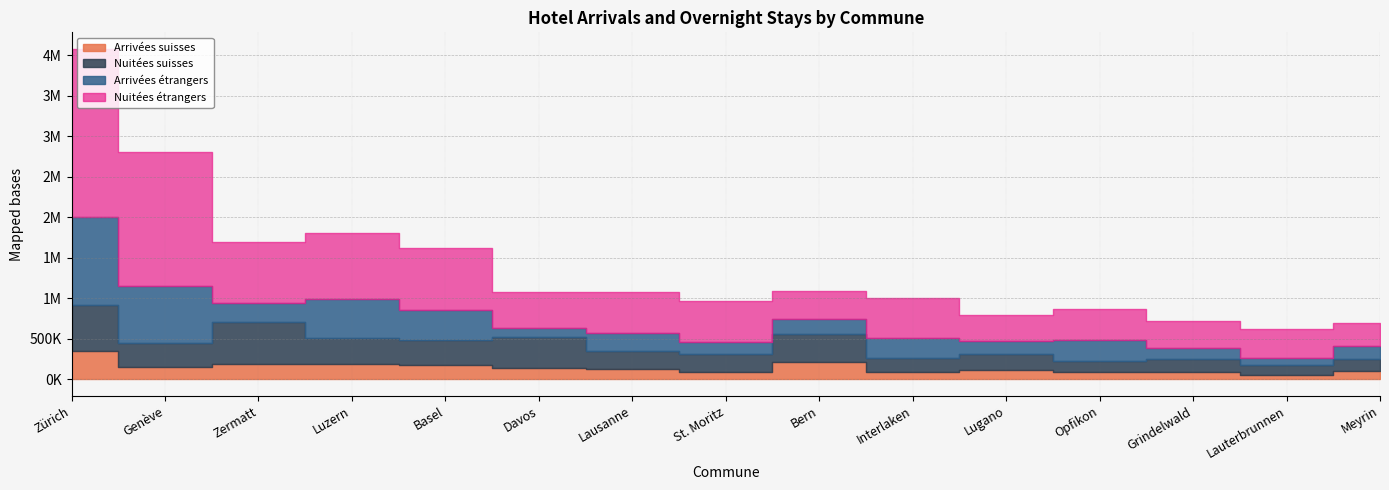

True or false: Nuitées suisses and Nuitées étrangers intersect in this chart.

False